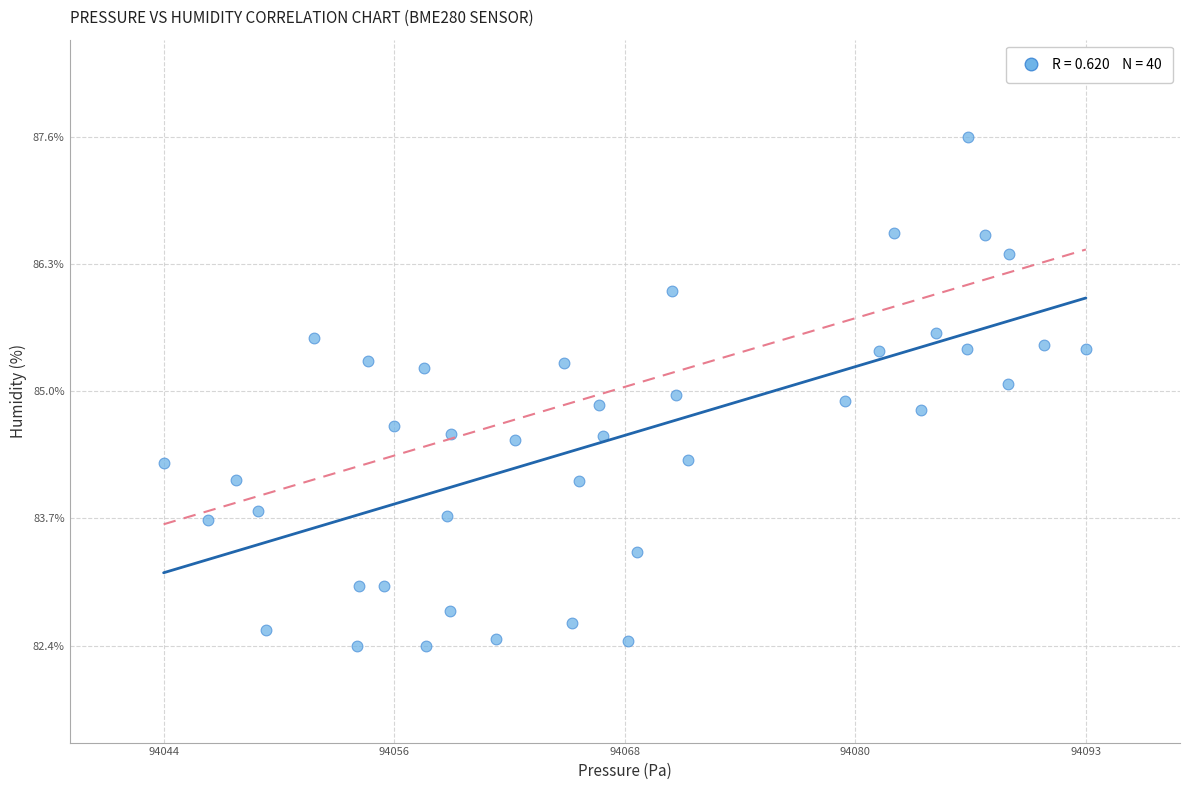

What is the range of X values (max minus min)?

49.0